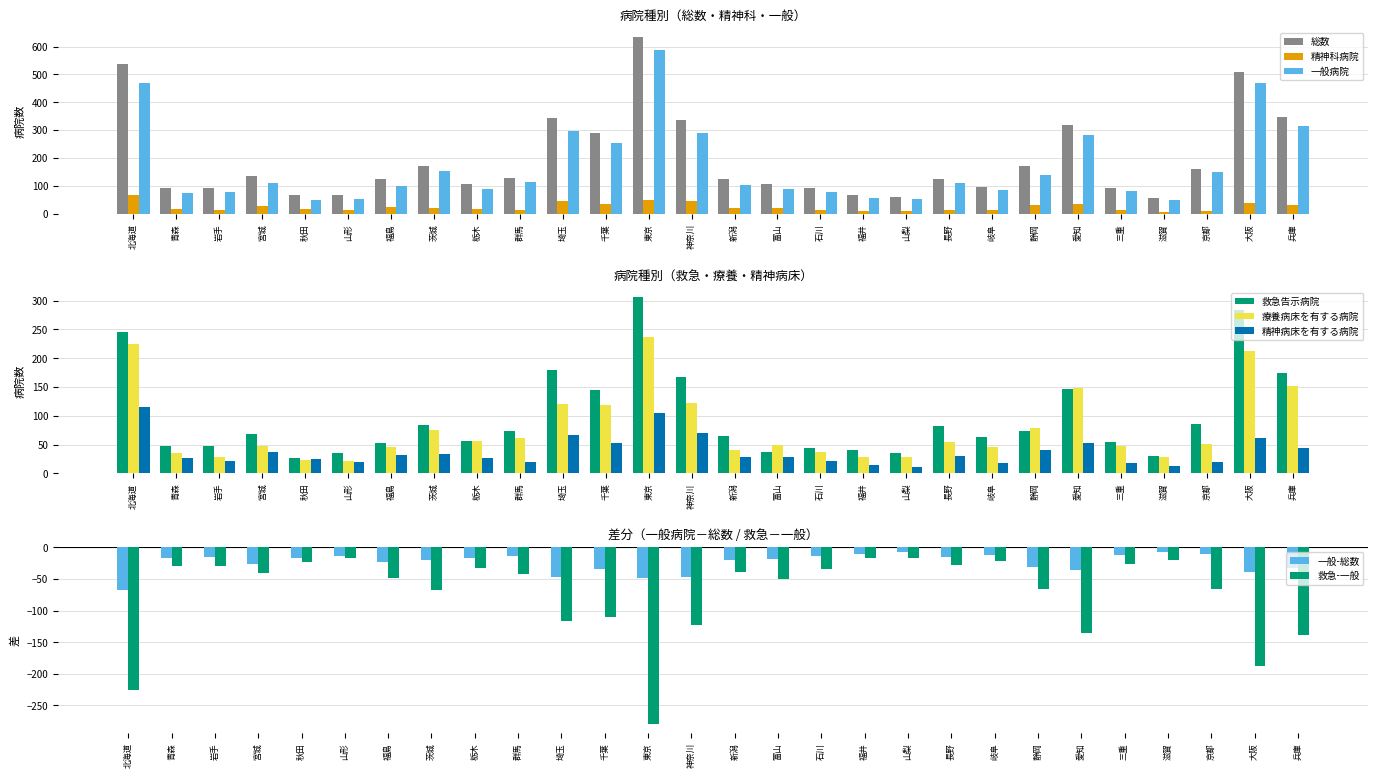

How many data points does each series have?

28